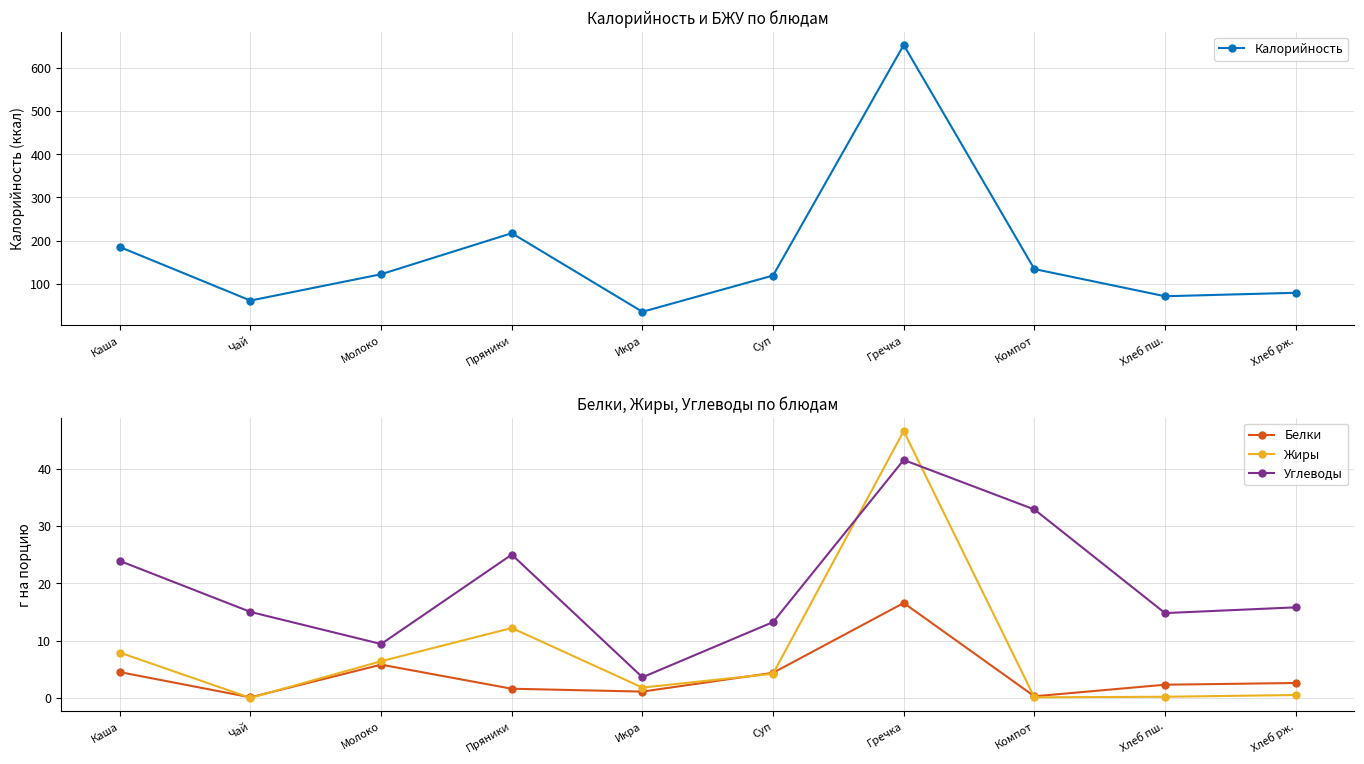

How many data points in Жиры are above 4?

5